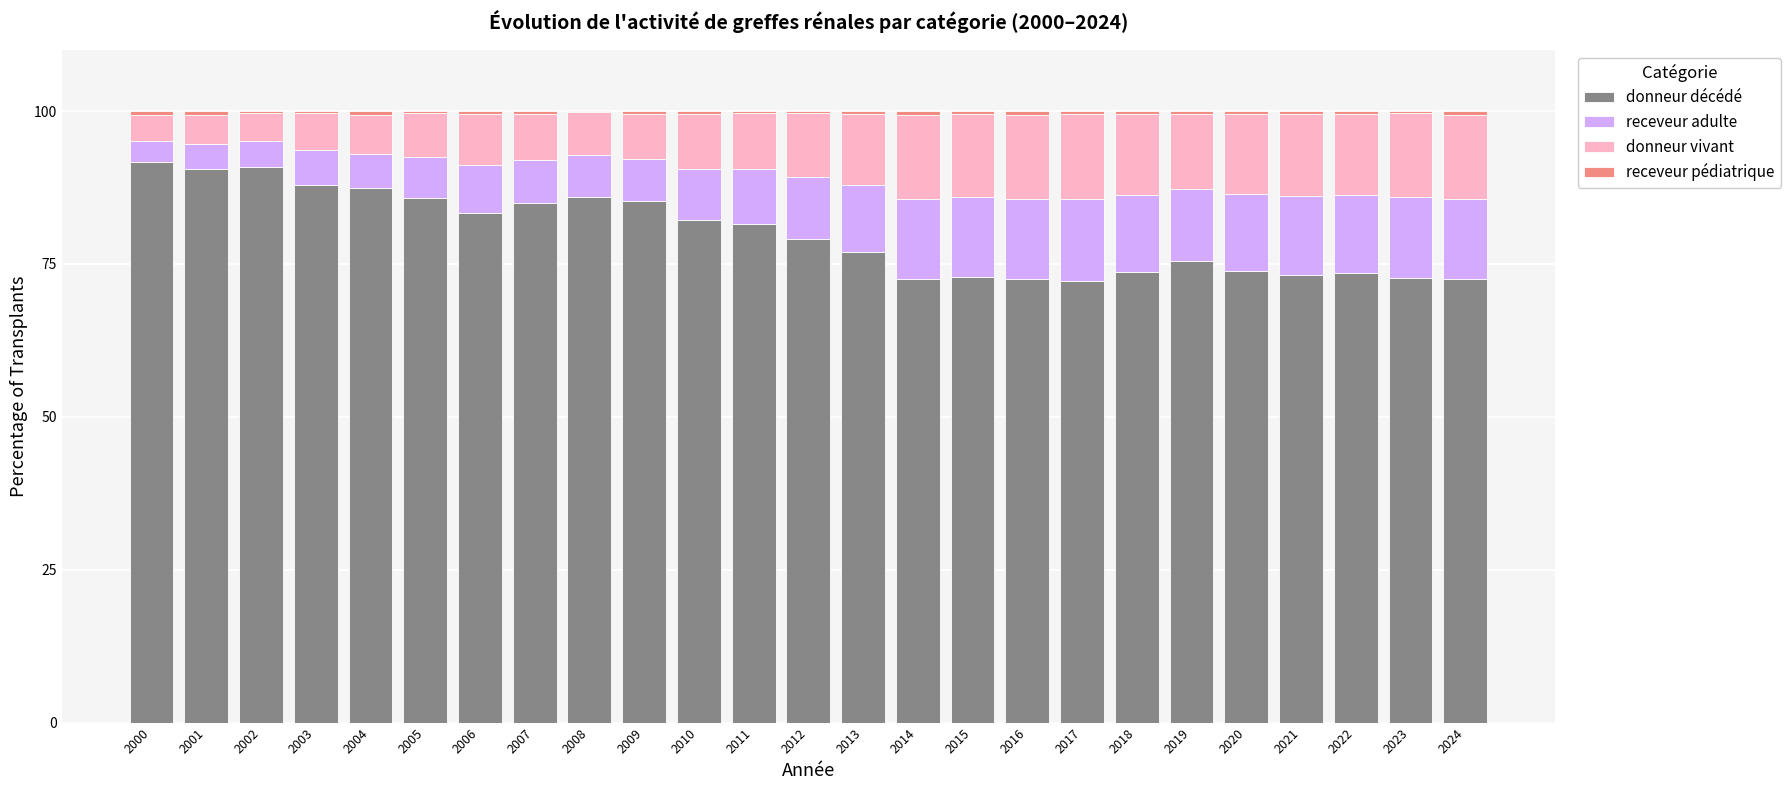

What is the highest value of the donneur décédé series?

91.6